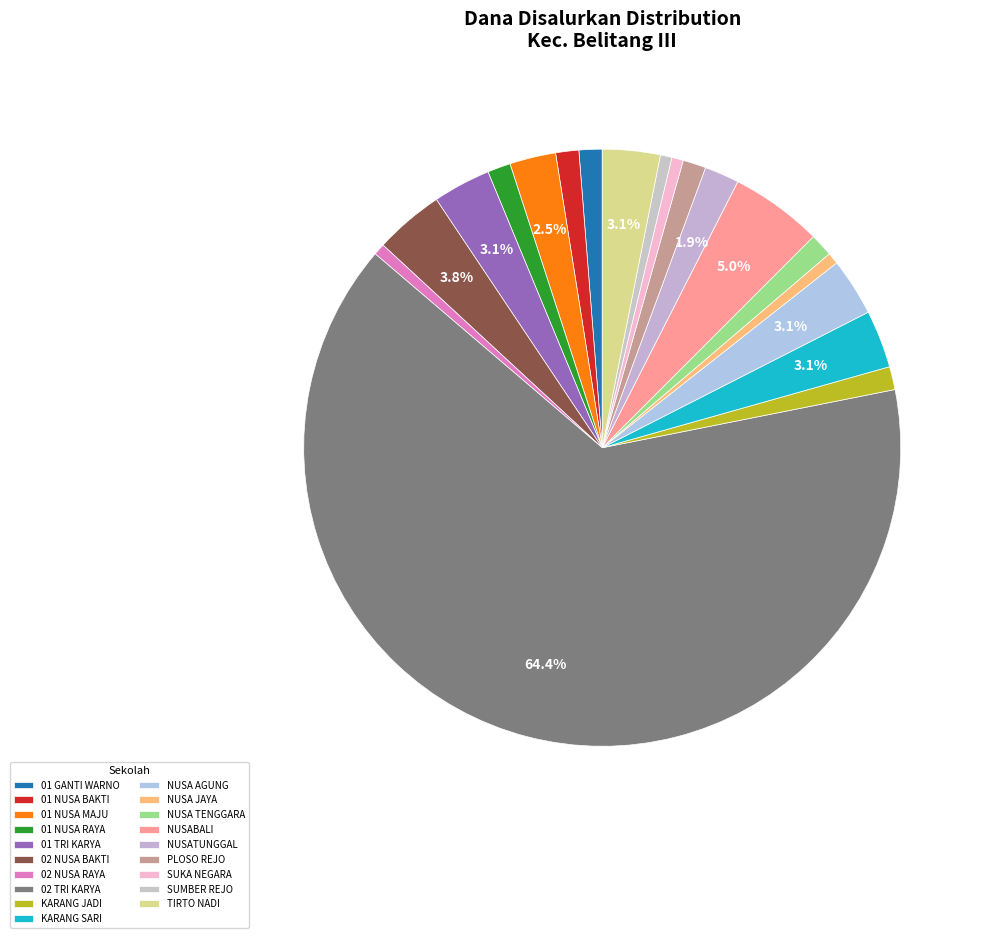

Count the number of slices in the pie.

19